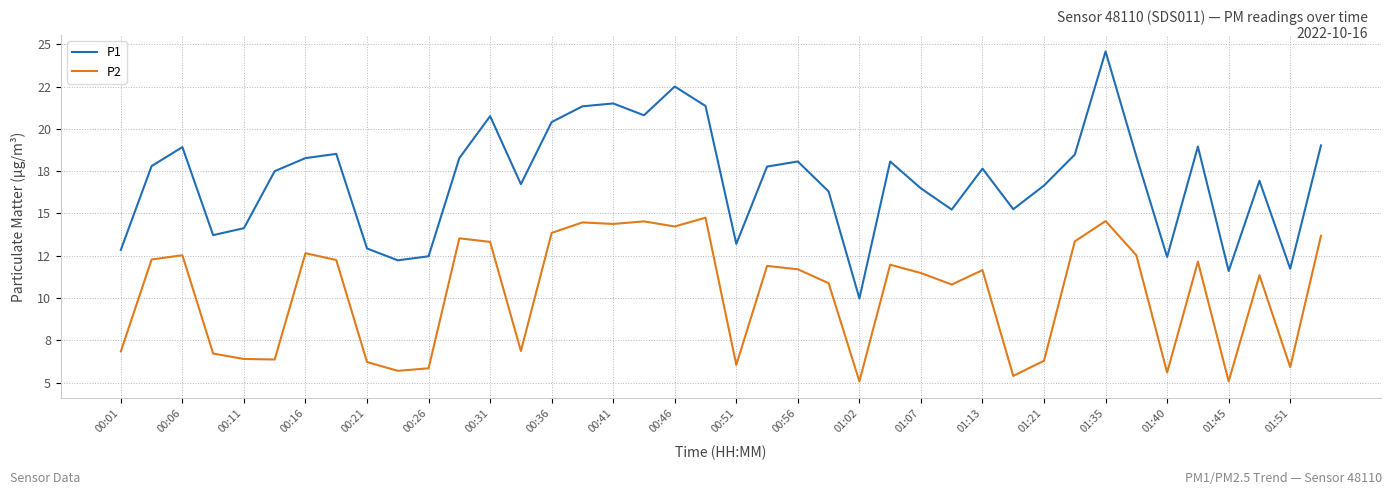

True or false: P2 and P1 intersect in this chart.

False